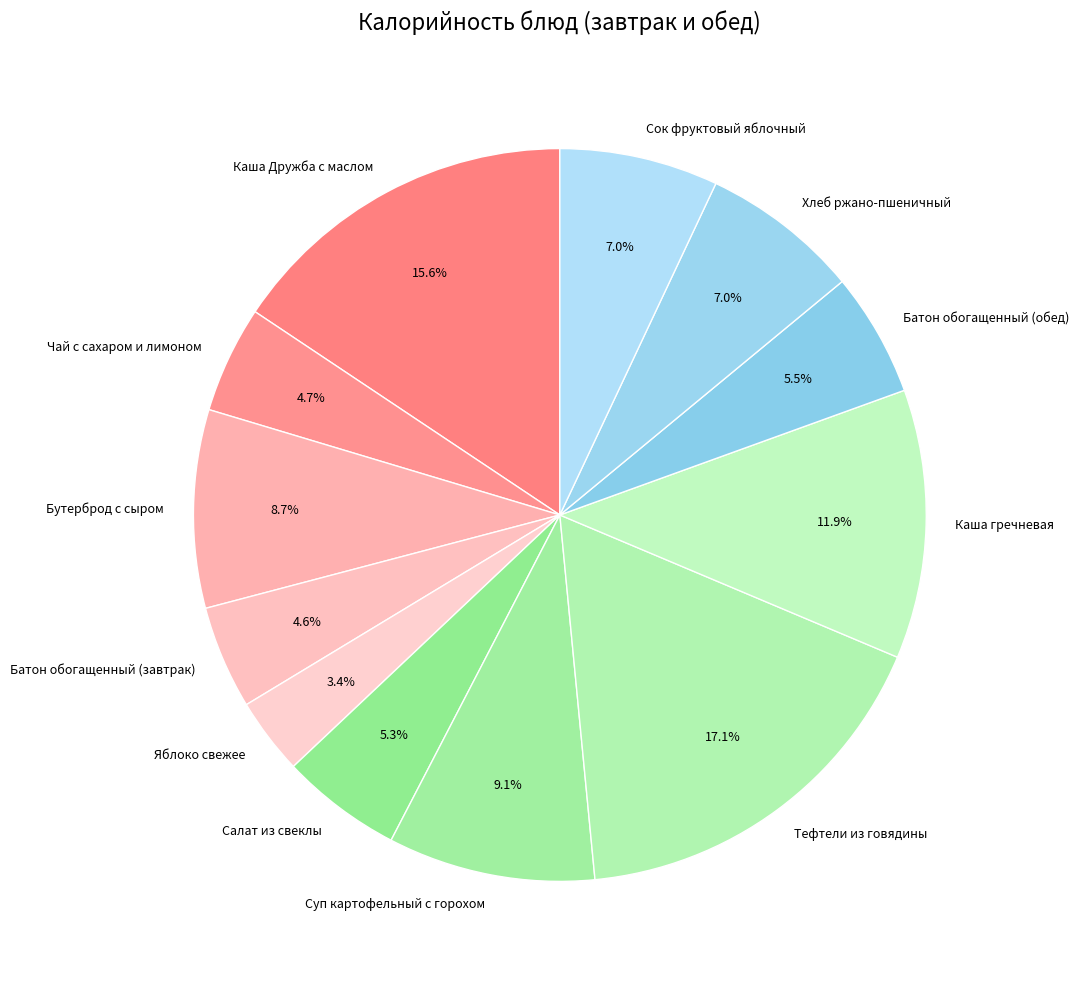

Does any single category account for the majority?

No